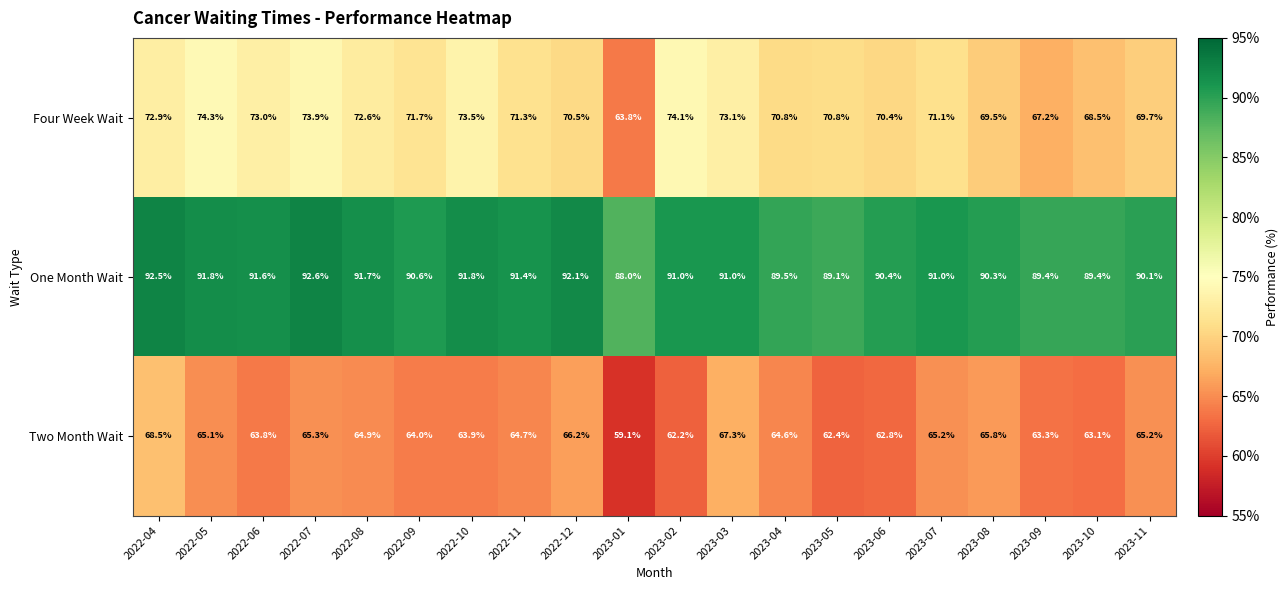

What is the difference between the Two Month Wait values at 2022-05 and 2023-10?

2.0